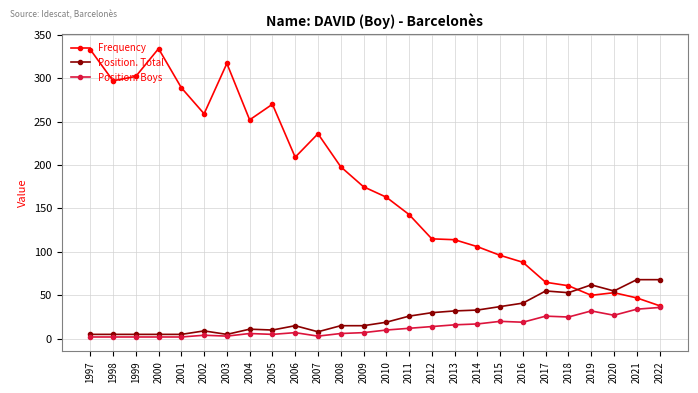

Which series has the largest total across all categories?

Frequency